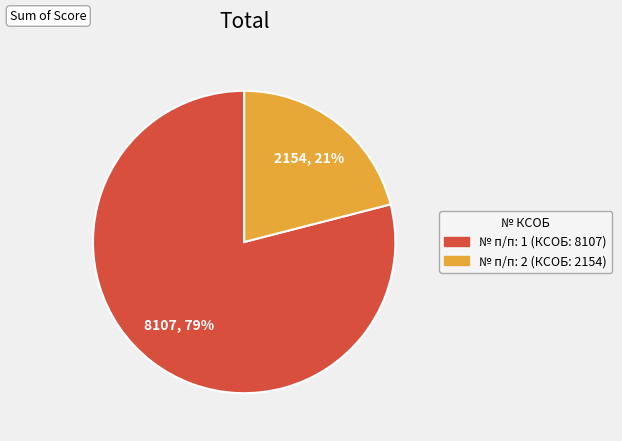

To the nearest percent, what is the difference between the largest and smallest slice percentages?

58%